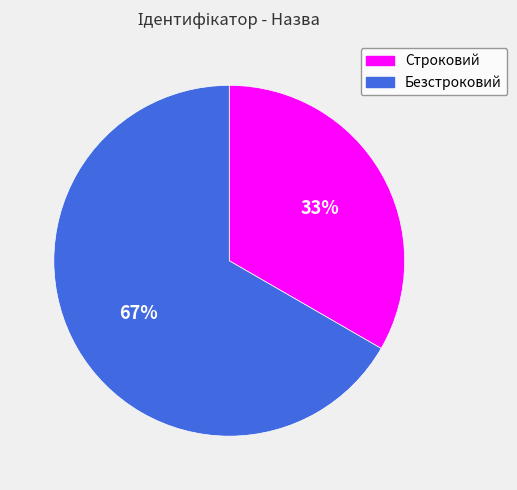

Does Безстроковий account for over 50% of the chart?

Yes